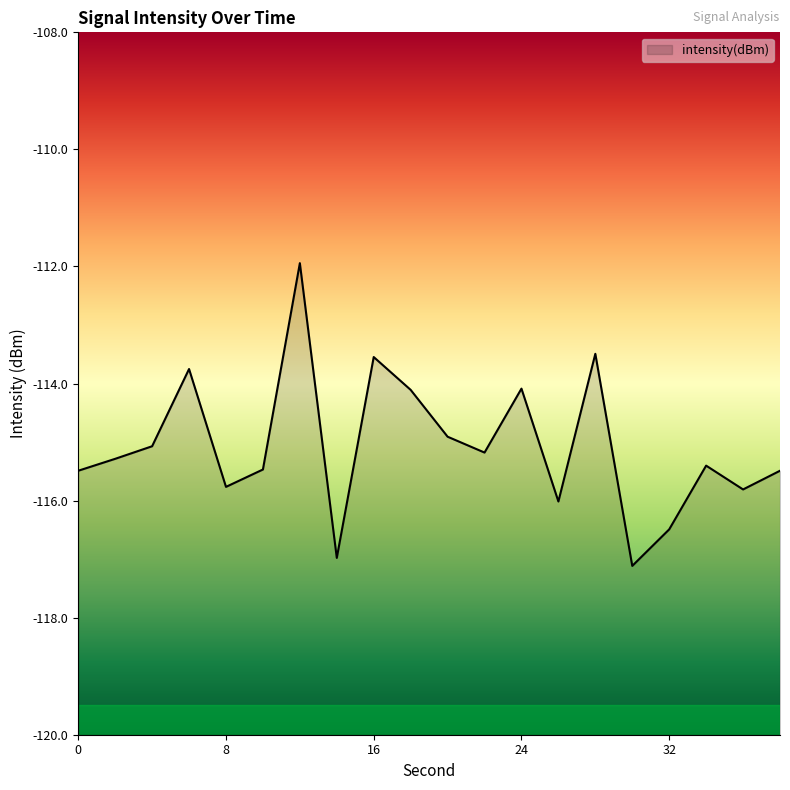

How many points are lower than both their immediate neighbors (excluding endpoints)?

6